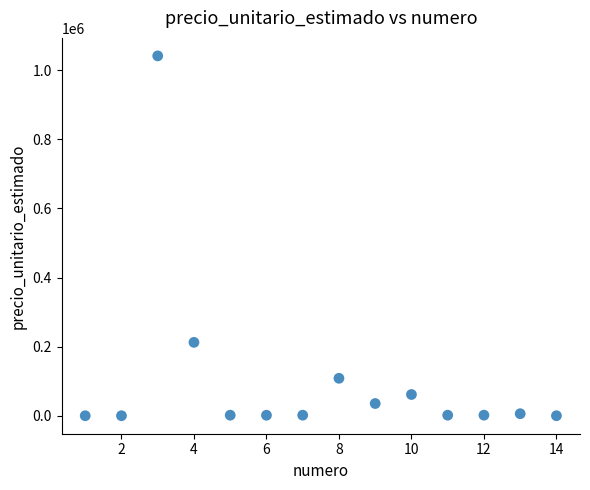

What is the range of Y values (max minus min)?

1040838